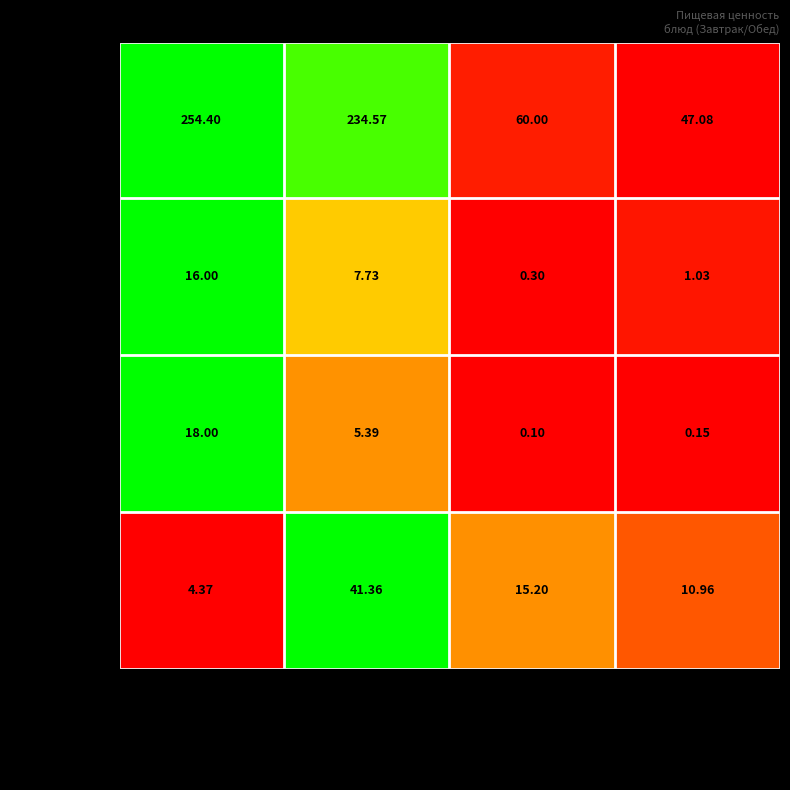

At which category is the sum across all series the highest?

гуляш куриный